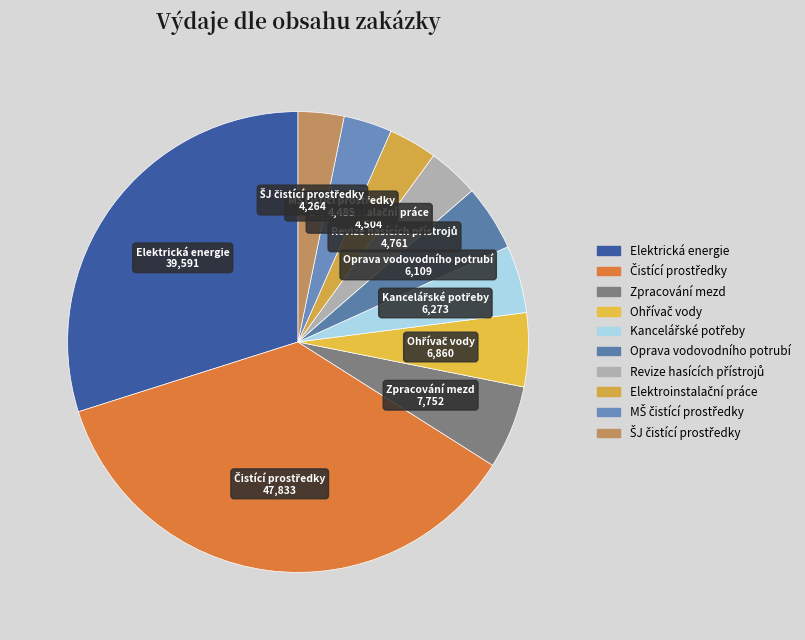

Is there any slice that represents more than half of the pie?

No